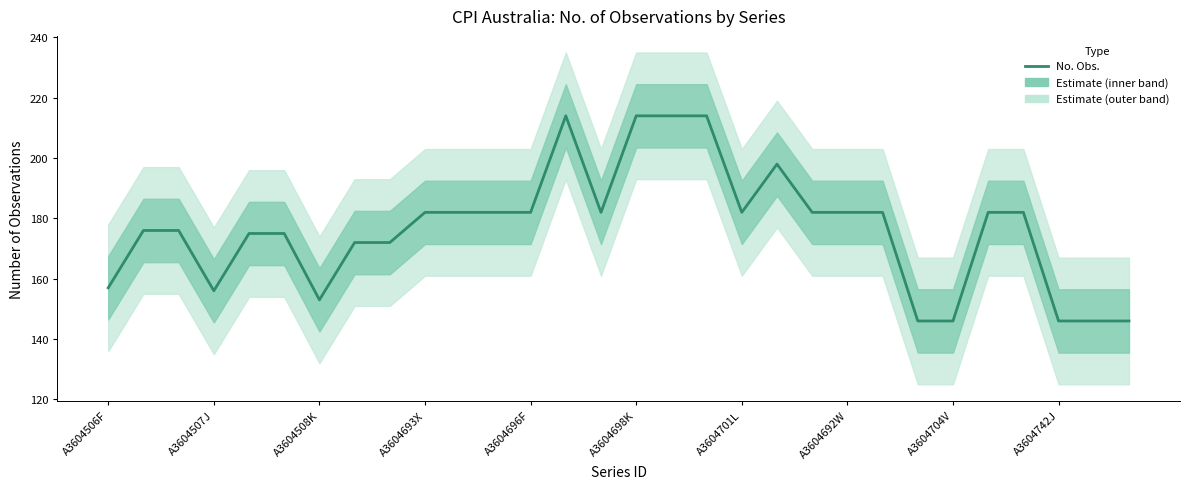

What is the change in value from A3604692W to 10?

+10